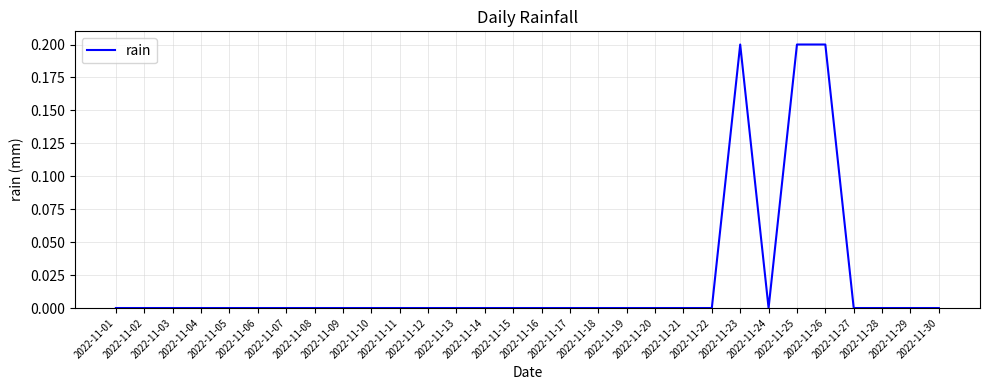

The chart shows a value of 0.0 at 2022-11-04. True or false?

True